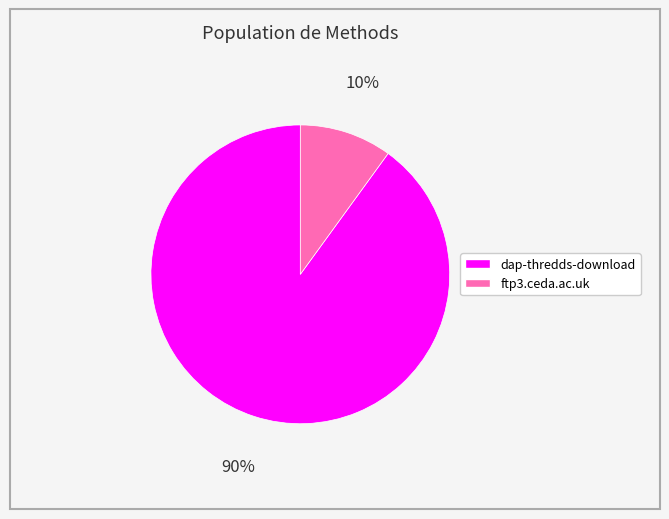

How many segments does this pie chart have?

2